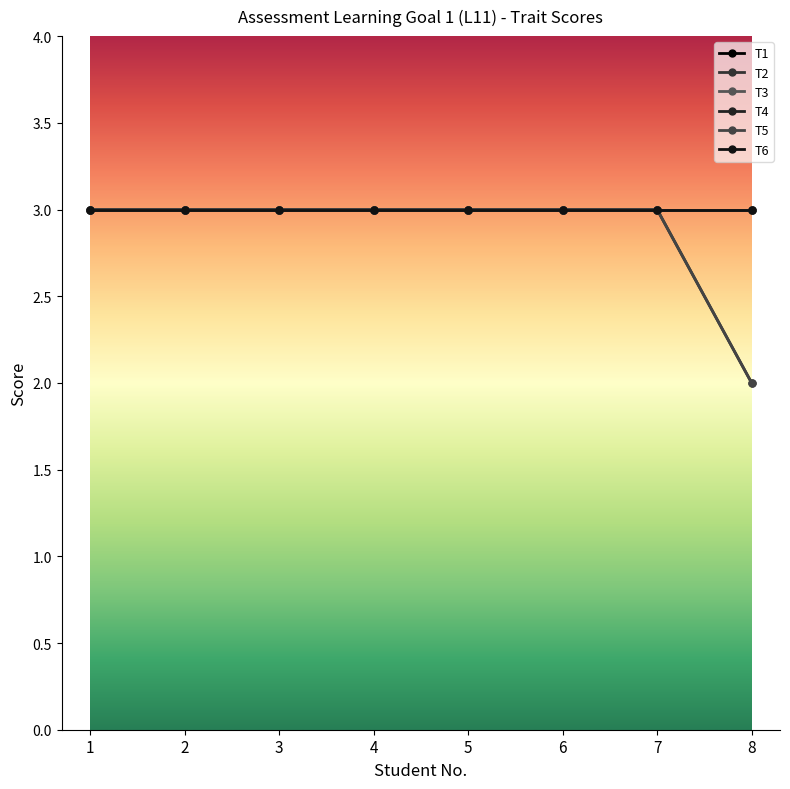

Is this an area chart (filled region under the line)?

No